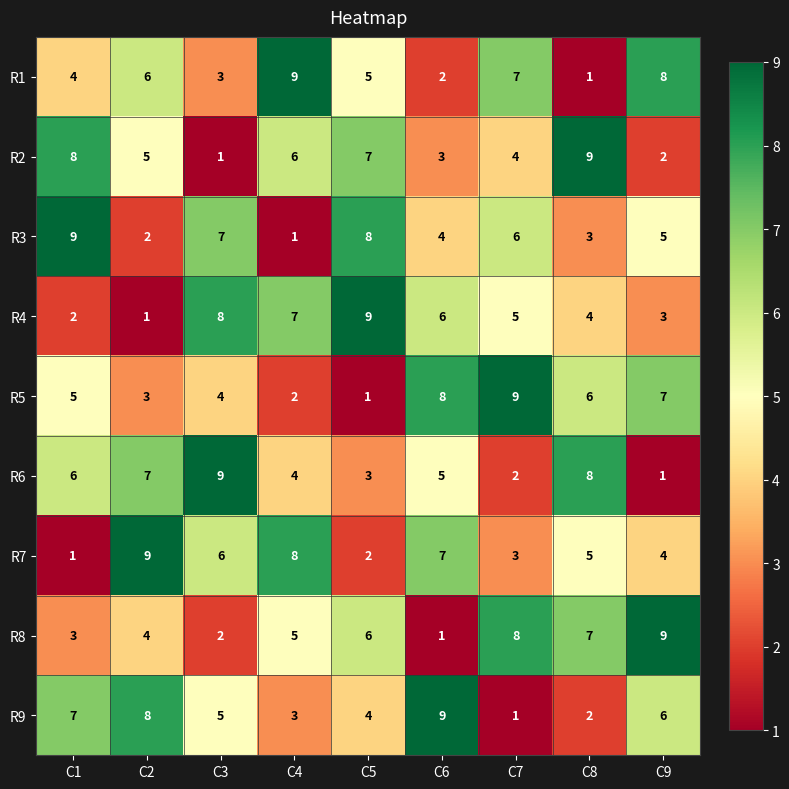

Count the number of data series in this chart.

9